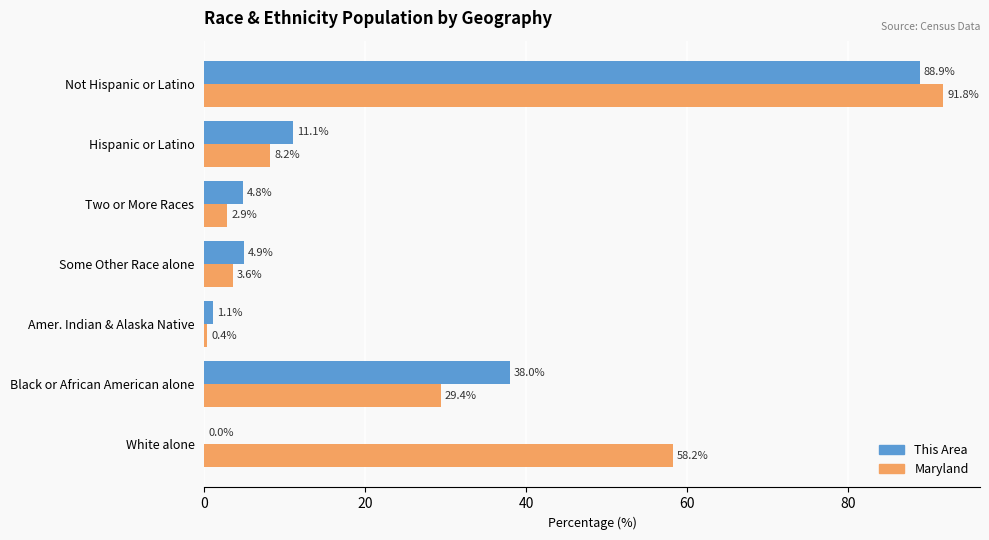

Is the value of Maryland at Black or African American alone greater than the value of This Area at Hispanic or Latino?

Yes